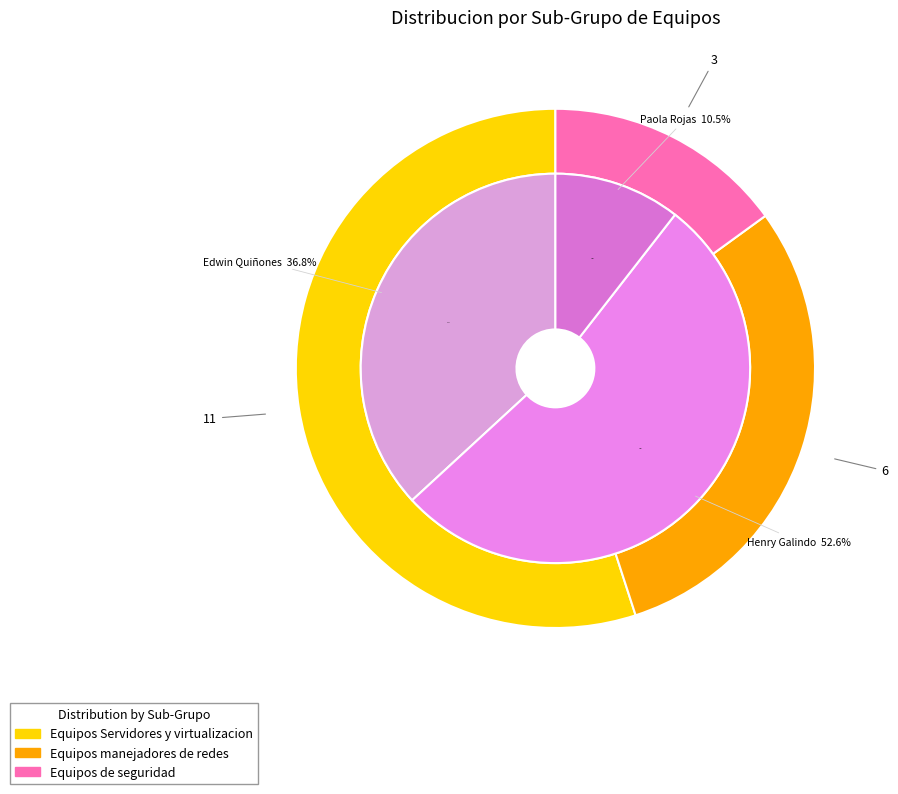

What portion of the pie excludes Equipos Servidores y virtualizacion?

45.0%